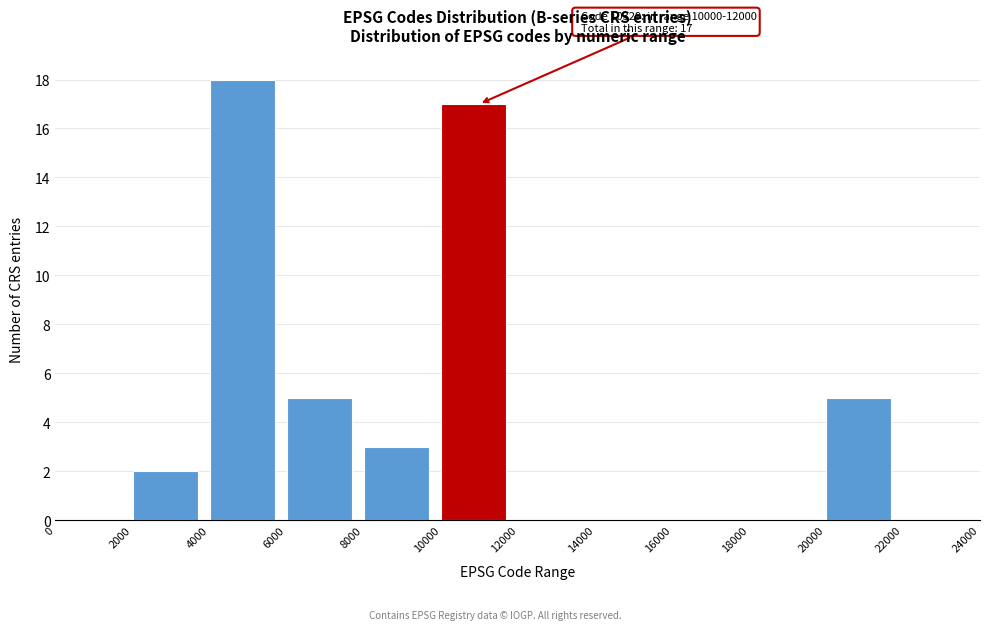

Which range on the x-axis has the tallest bar?

4000 to 6000